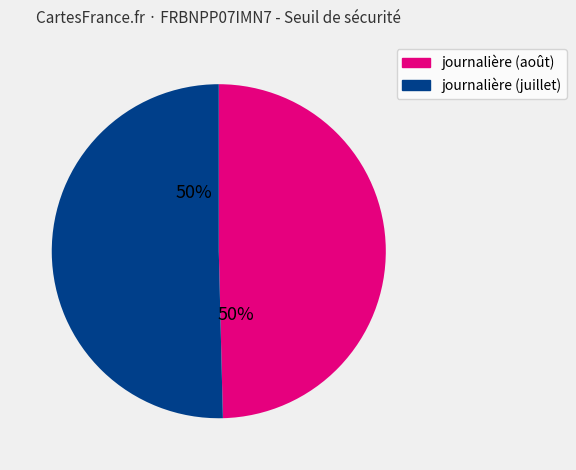

To the nearest percent, what is the average slice percentage?

50%